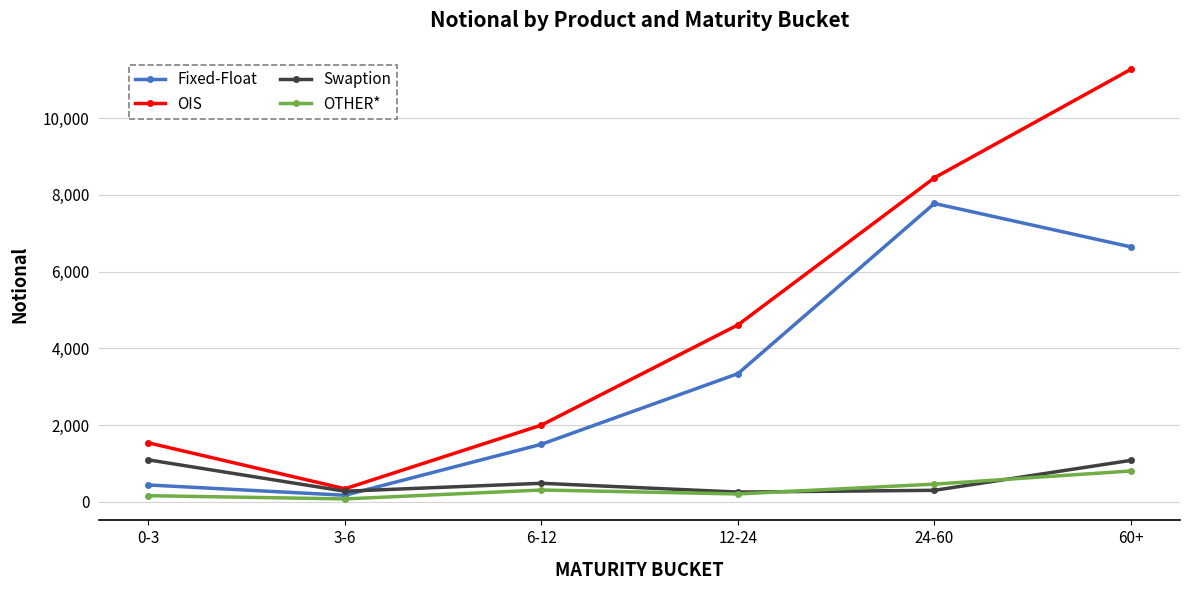

After their last crossing, which series has the higher values: OTHER* or Swaption?

Swaption